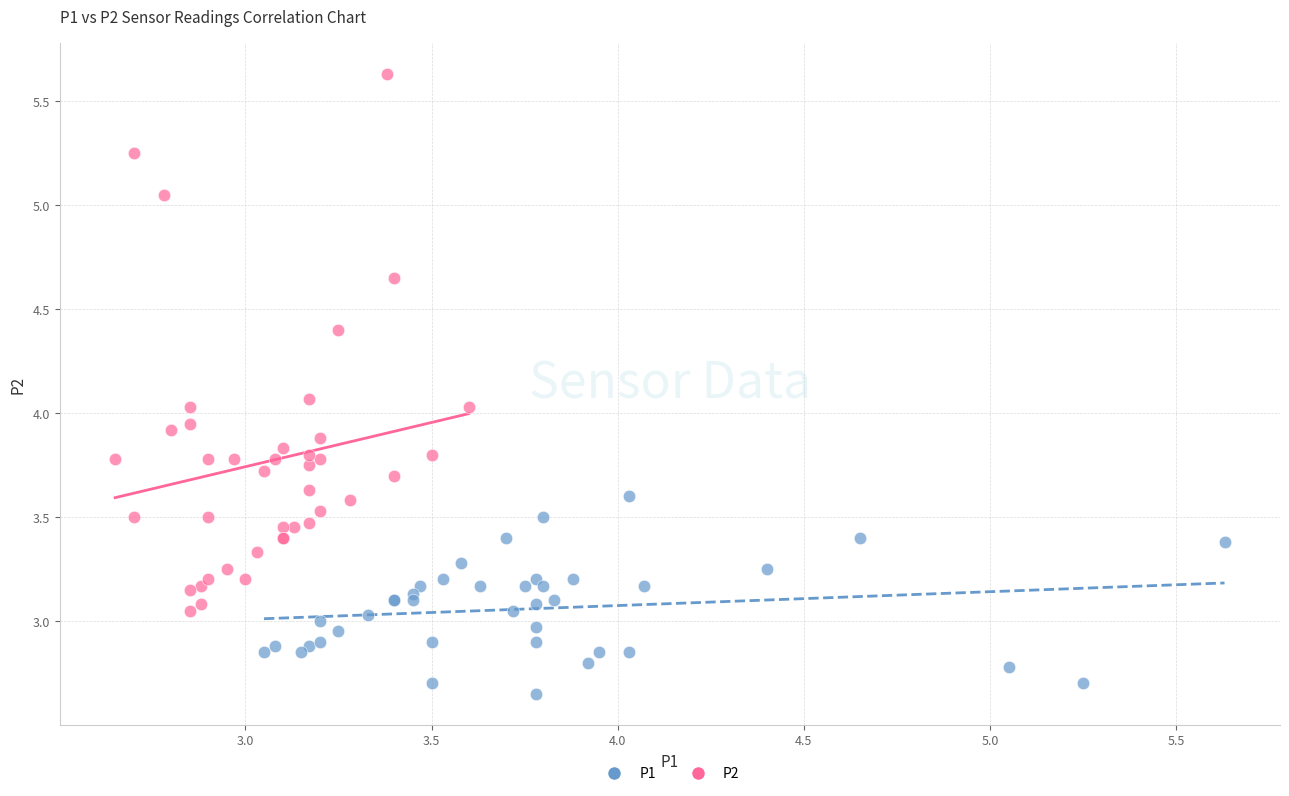

Which series has the widest spread of Y values?

P2